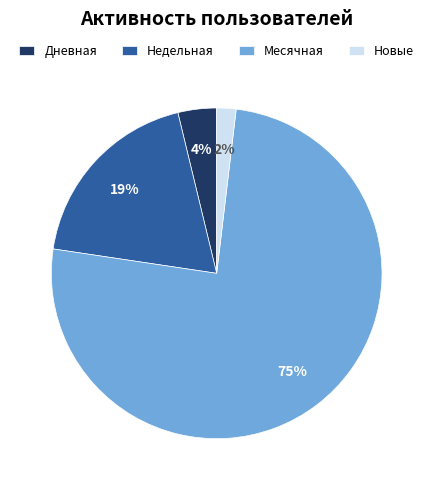

Which slice represents more than half of the pie?

Месячная